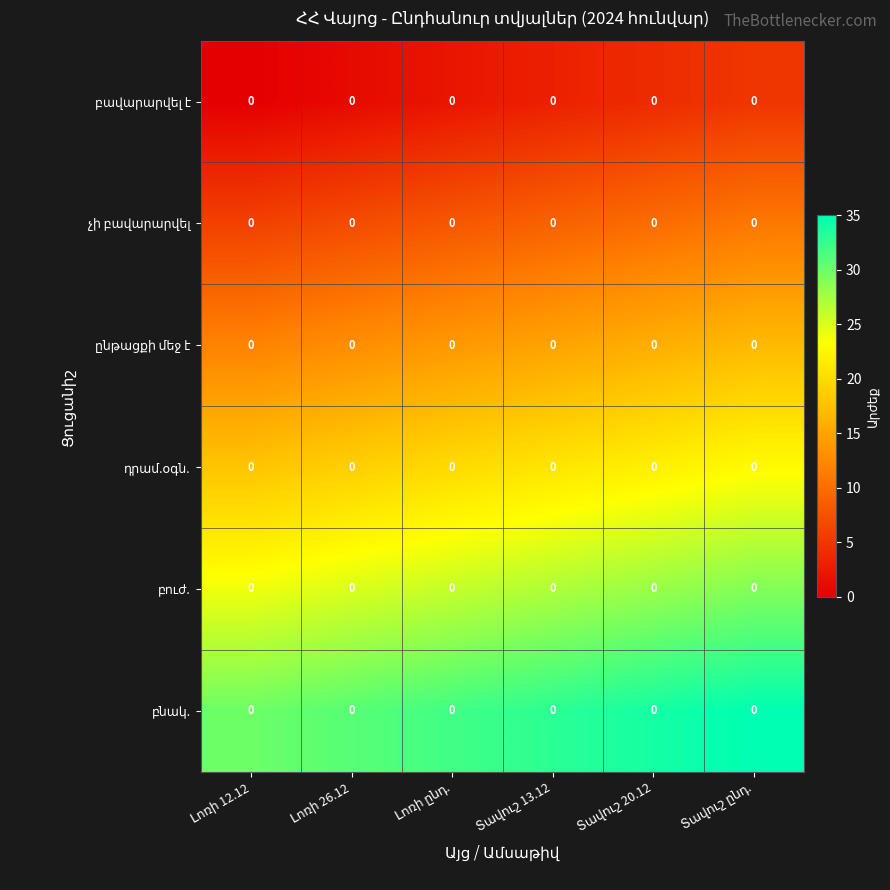

List the series in order of their overall mean, lowest first.

բավարարվել է, չի բավարարվել, ընթացքի մեջ է, դրամ.օգն., բուժ., բնակ.